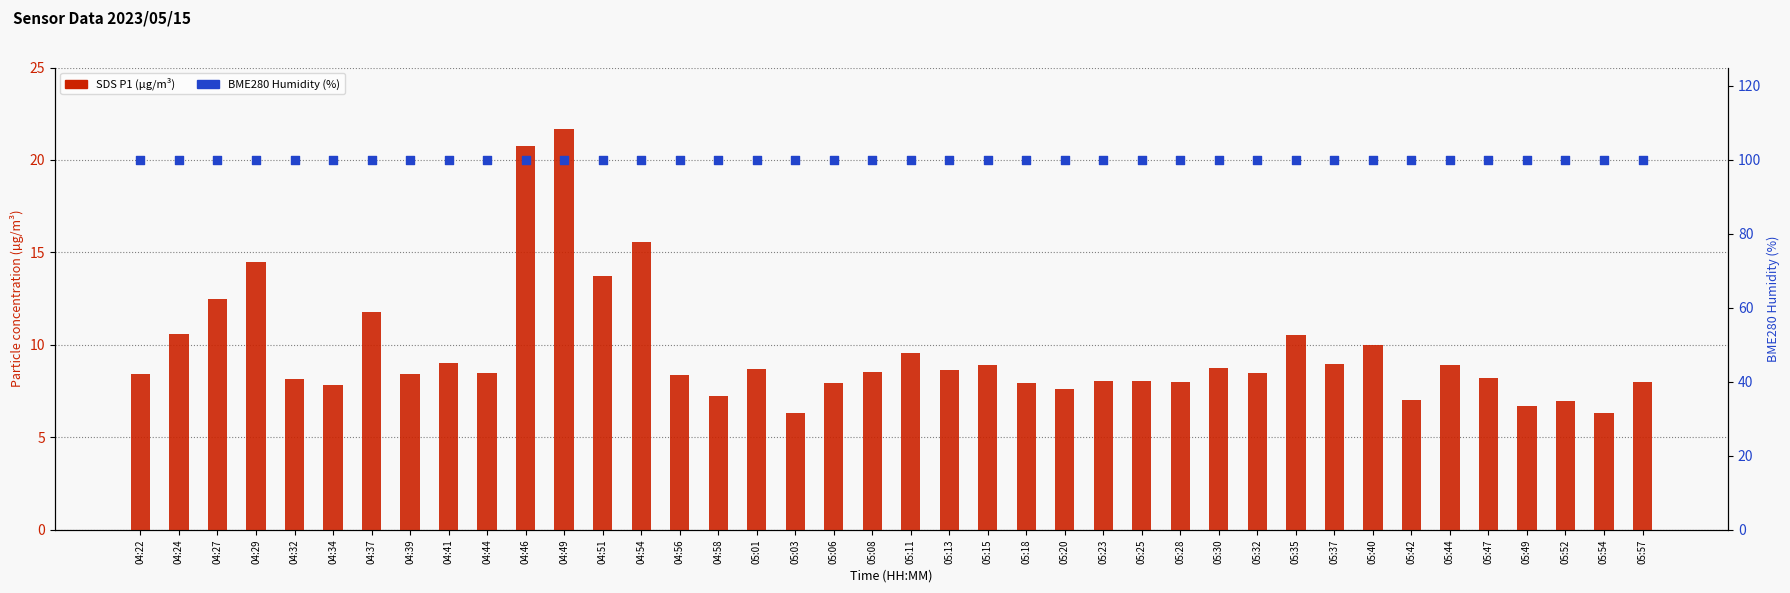

At how many categories does at least one series exceed 65?

40